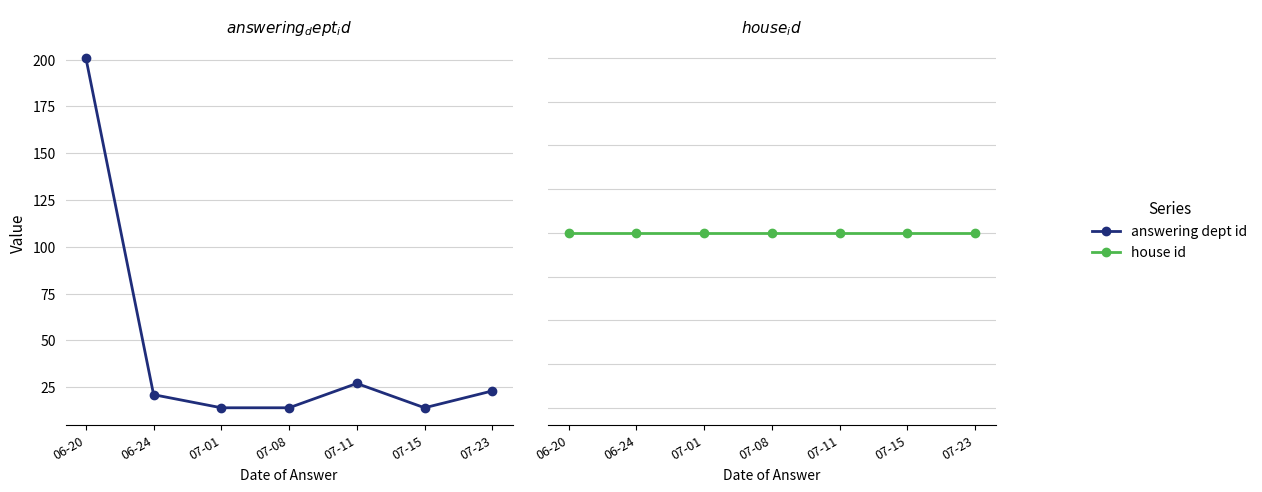

Reading right to left, transcribe all the data shown in this chart.

answering dept id: 23	14	27	14	14	21	201
house id: 2	2	2	2	2	2	2